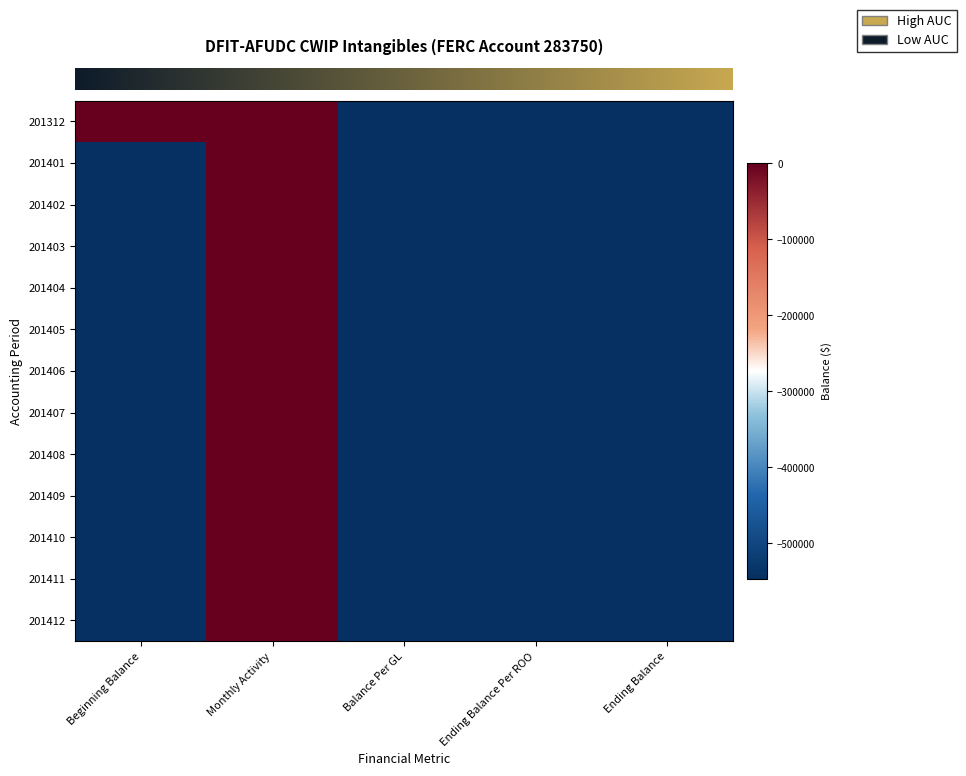

At which category is the sum across all series the highest?

Monthly Activity